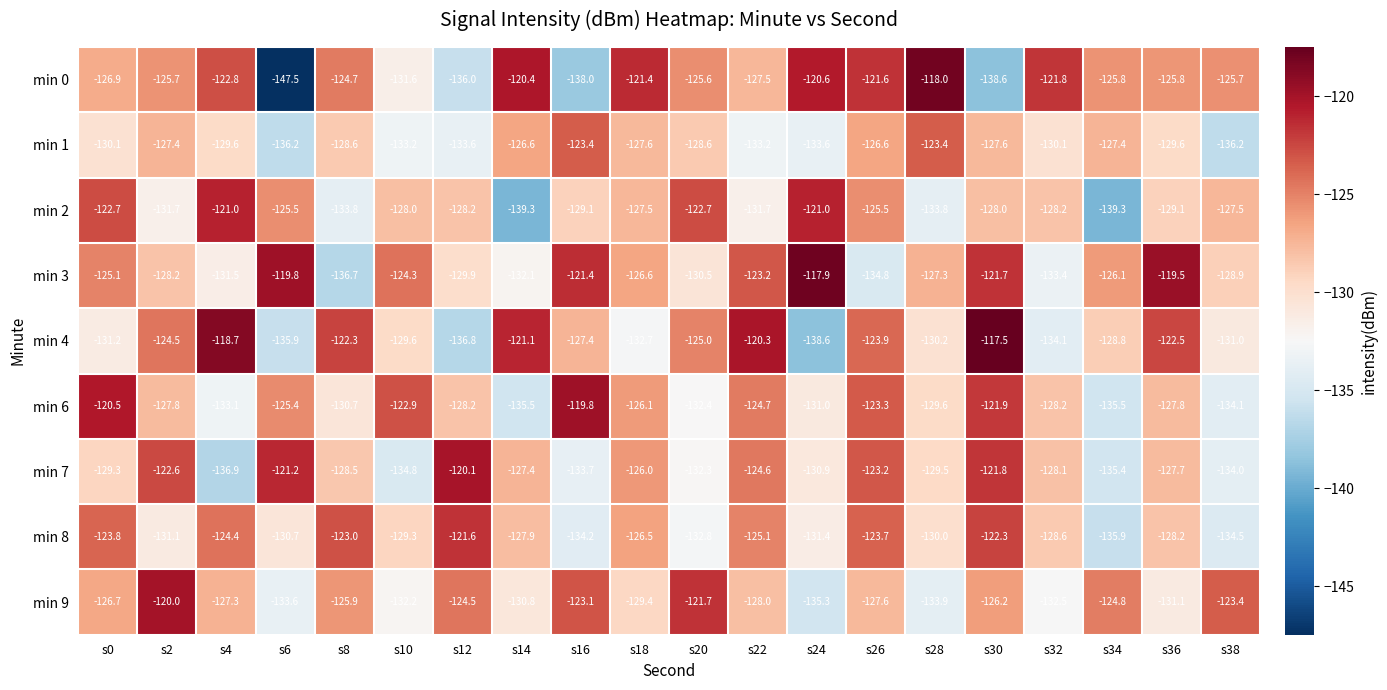

What is the difference between the maximum and minimum values in the min 8 series?

14.3